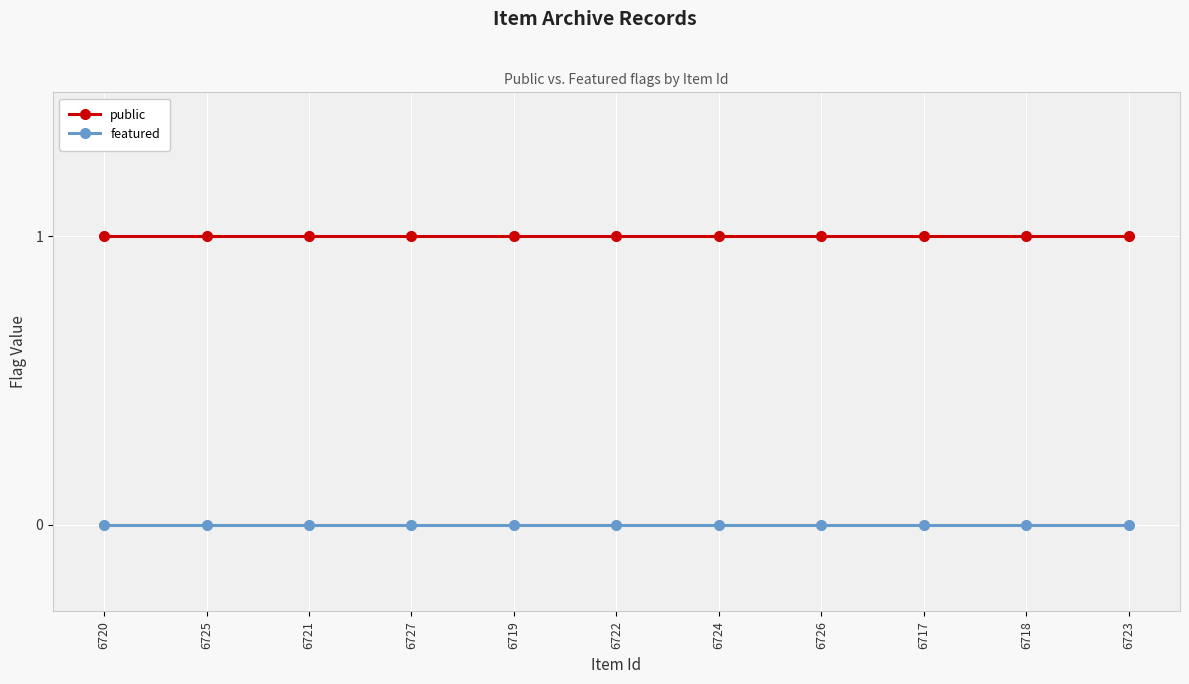

Does the chart have visible grid lines?

Yes